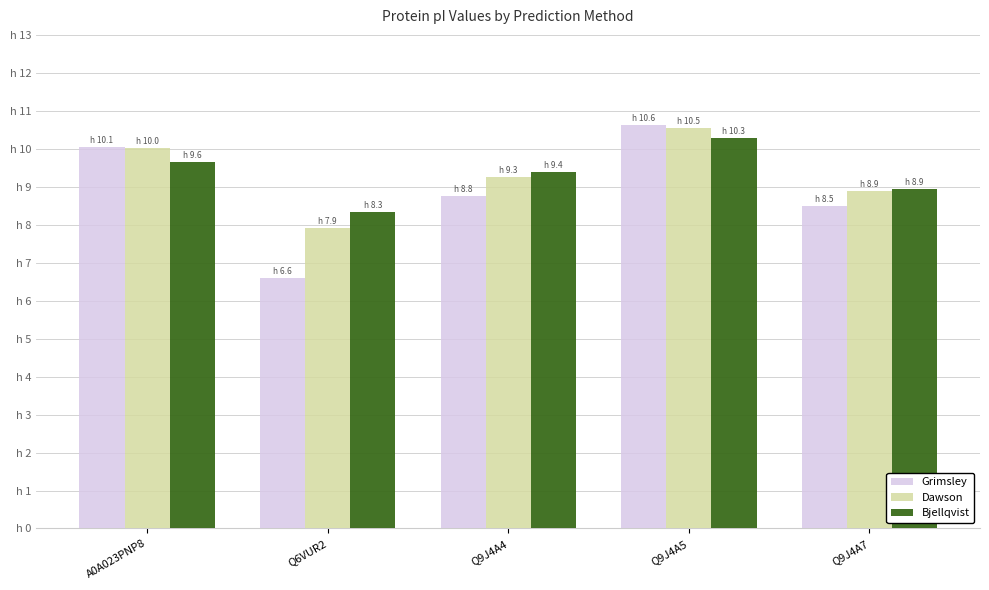

What are all the series names shown in the legend?

Grimsley, Dawson, Bjellqvist